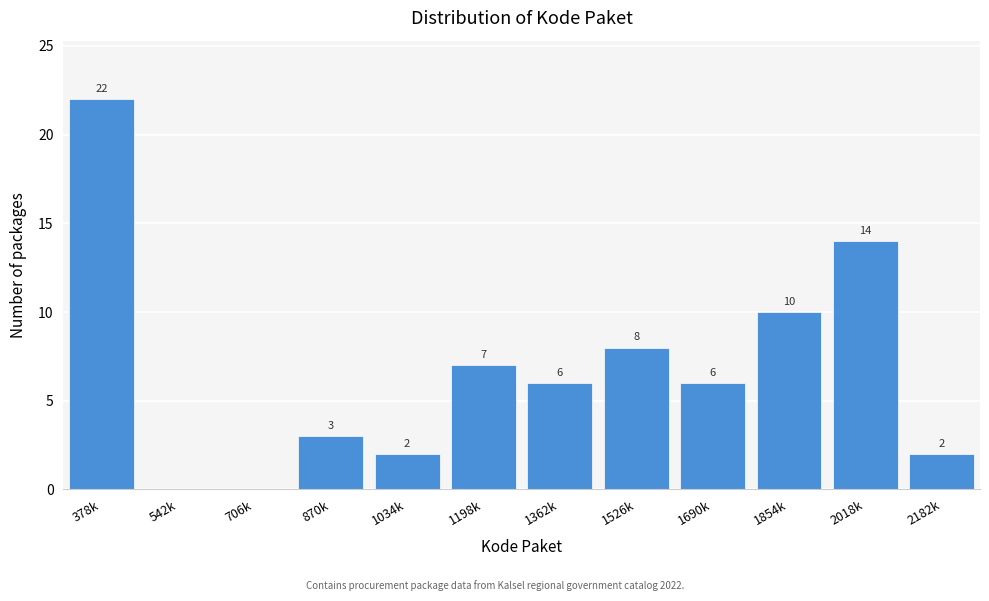

Reading left to right, extract all data points from this chart.

378k=22	542k=0	706k=0	870k=3	1034k=2	1198k=7	1362k=6	1526k=8	1690k=6	1854k=10	2018k=14	2182k=2